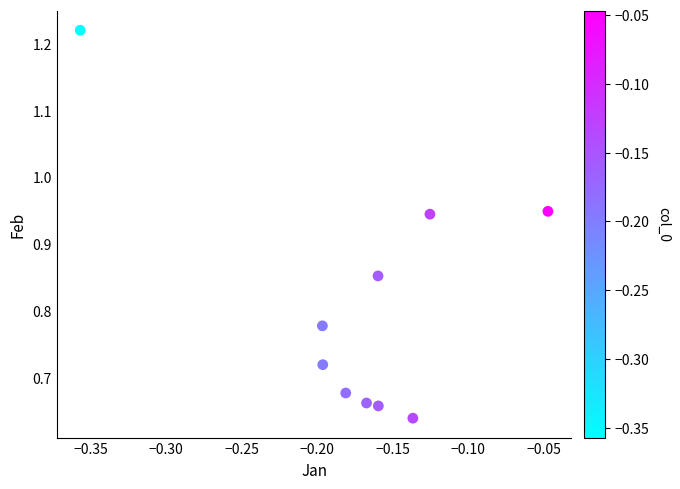

What is the range of X values (max minus min)?

0.3